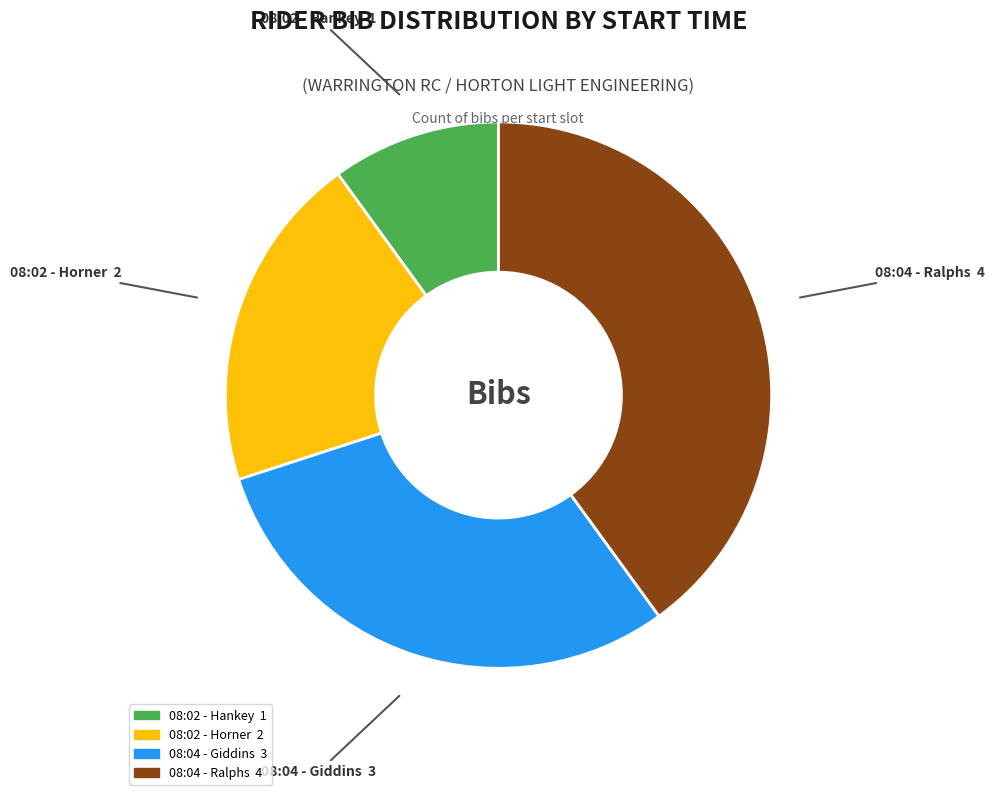

Does any single category account for the majority?

No